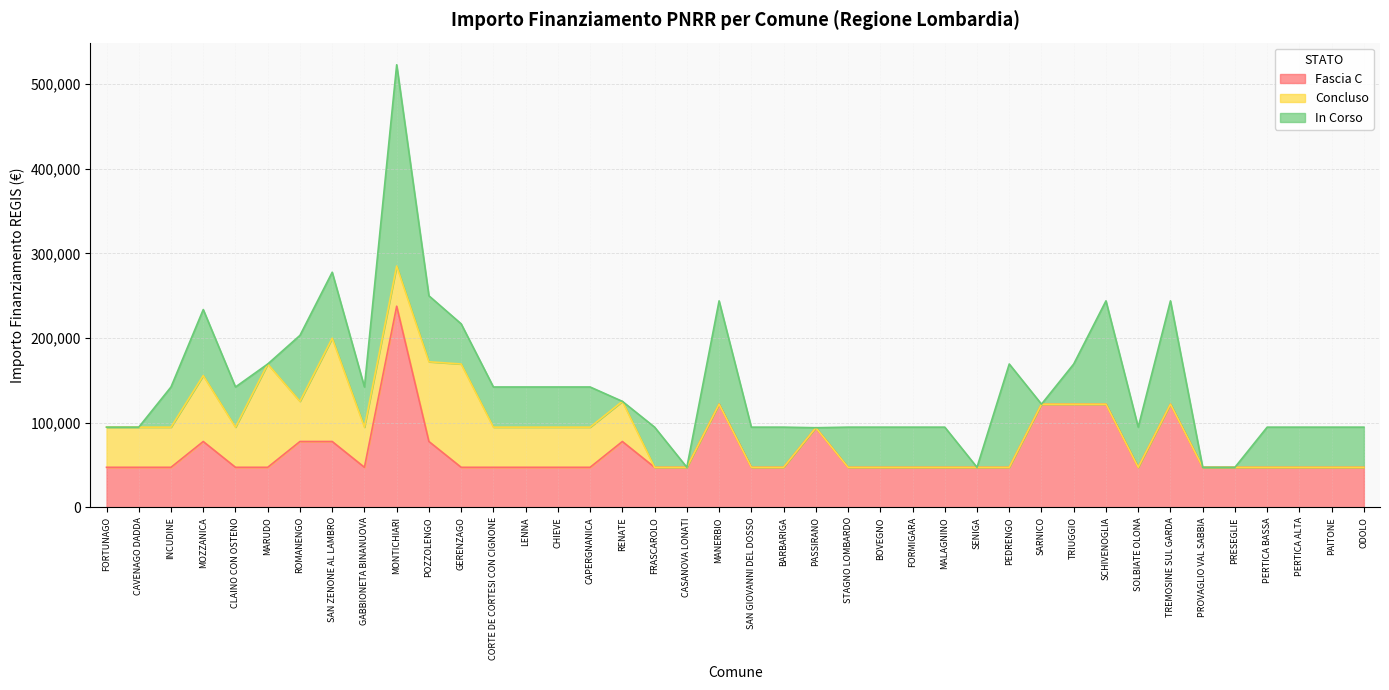

The Fascia C series shows 12425 at PAITONE. True or false?

False